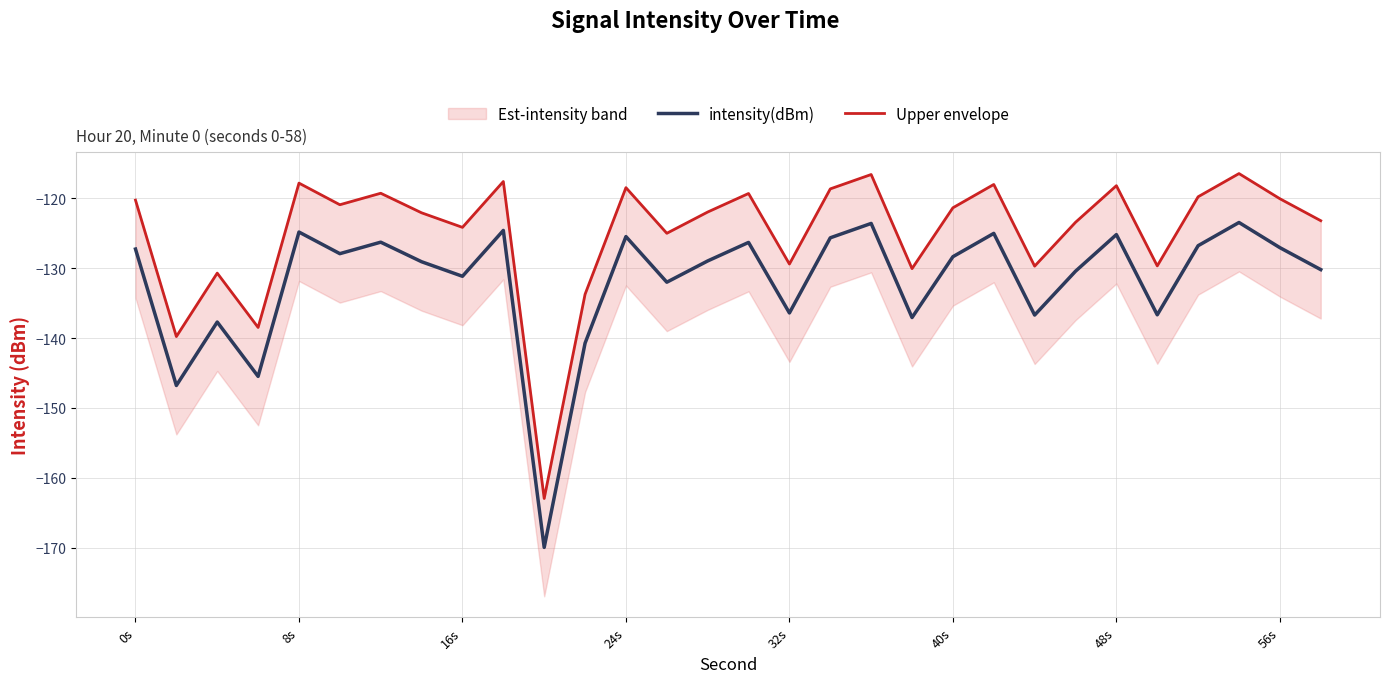

Count the number of categories in the chart.

30